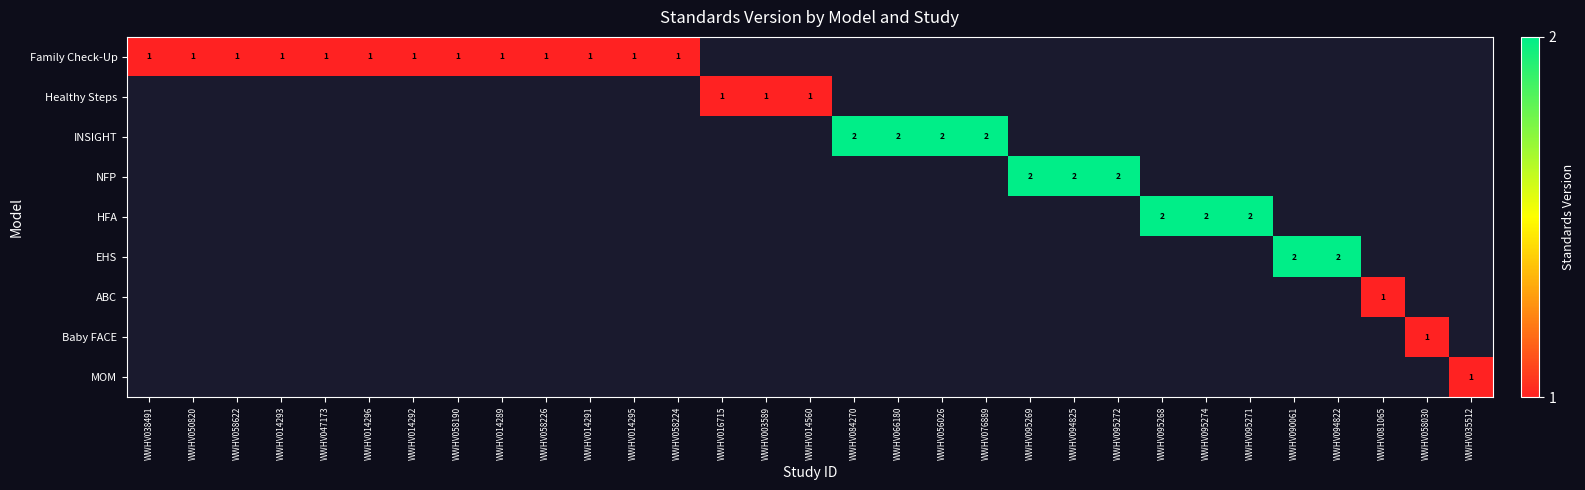

Is it true that Family Check-Up equals 1 at WWHV058190?

True